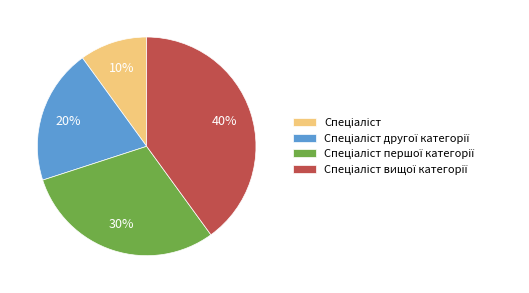

Is there a majority slice in this chart?

No